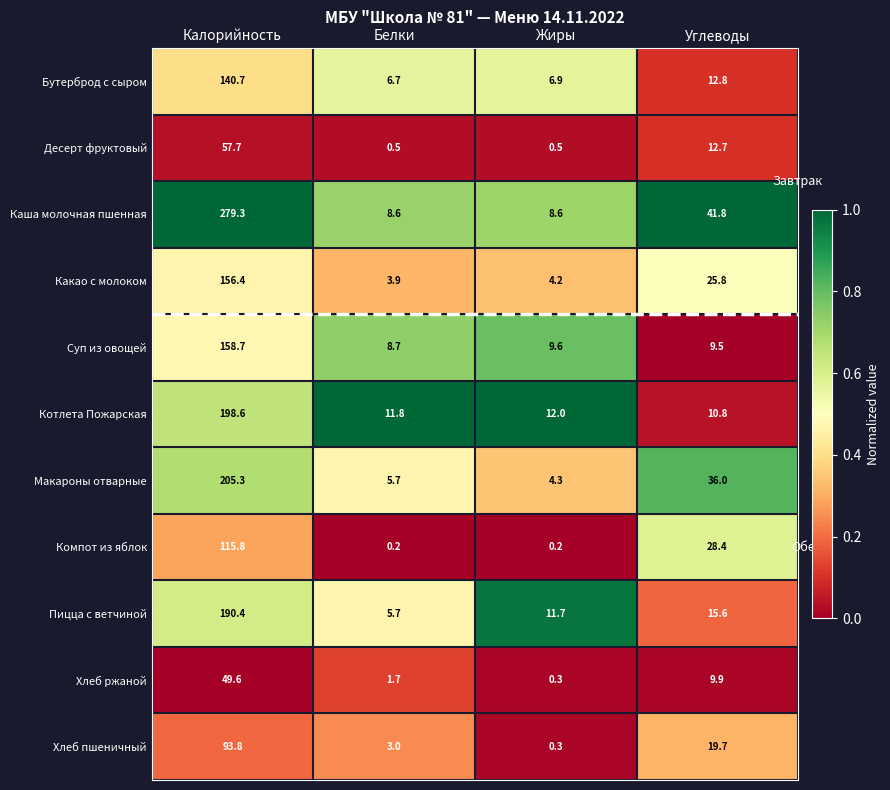

At which label does Какао с молоком reach its minimum?

Белки